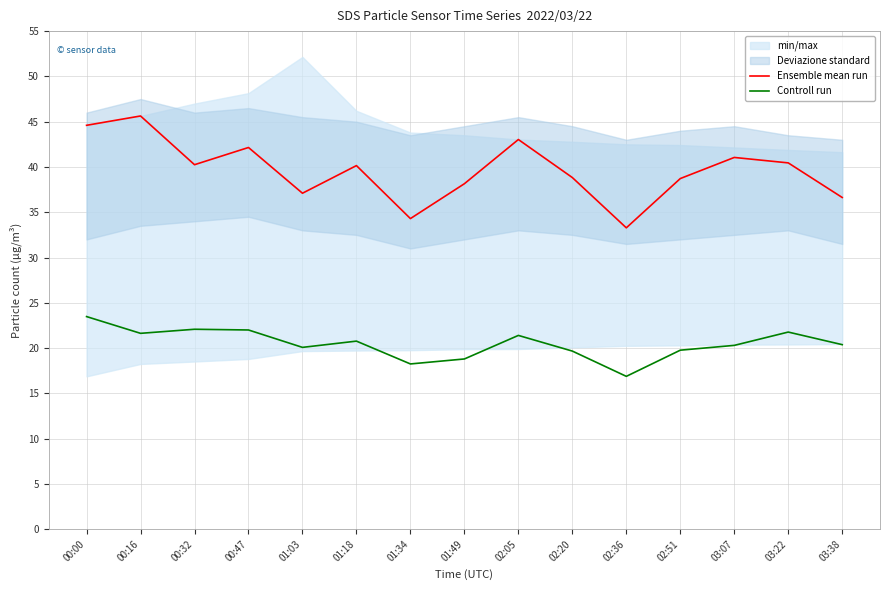

Reading right to left, what are all the values shown in this chart?

Ensemble mean run: 03:38=36.6	03:22=40.5	03:07=41.0	02:51=38.7	02:36=33.3	02:20=38.8	02:05=43.0	01:49=38.1	01:34=34.3	01:18=40.1	01:03=37.1	00:47=42.1	00:32=40.2	00:16=45.6	00:00=44.6
Controll run: 03:38=20.4	03:22=21.8	03:07=20.3	02:51=19.8	02:36=16.9	02:20=19.7	02:05=21.4	01:49=18.8	01:34=18.2	01:18=20.8	01:03=20.1	00:47=22.0	00:32=22.1	00:16=21.6	00:00=23.5